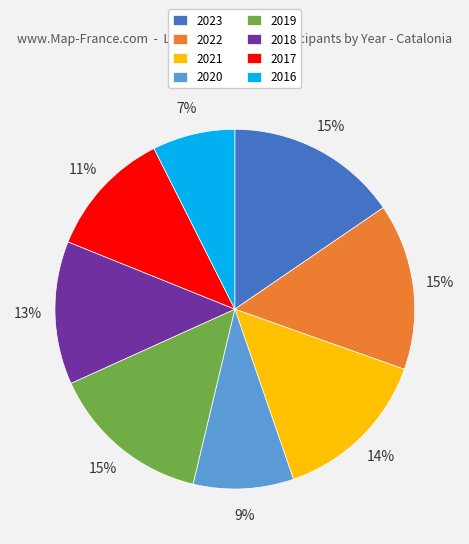

To the nearest percent, what is the difference between the 2021 and 2018 slice percentages?

1%